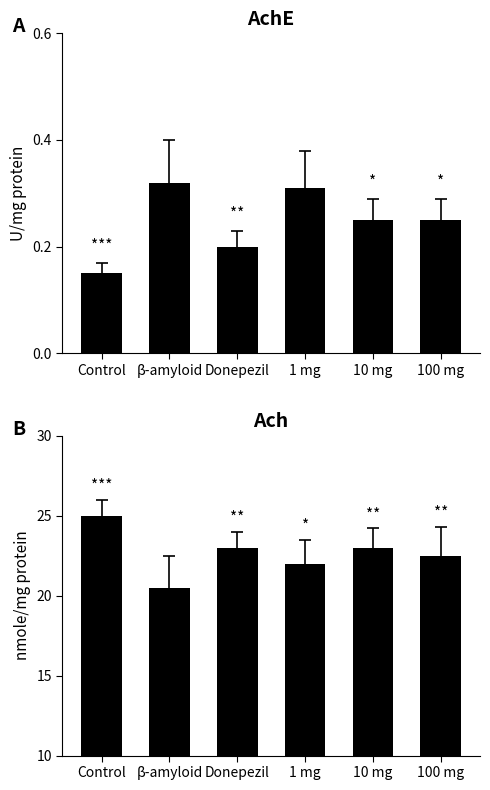

Between 1 mg and 10 mg, which series saw the biggest shift?

Ach